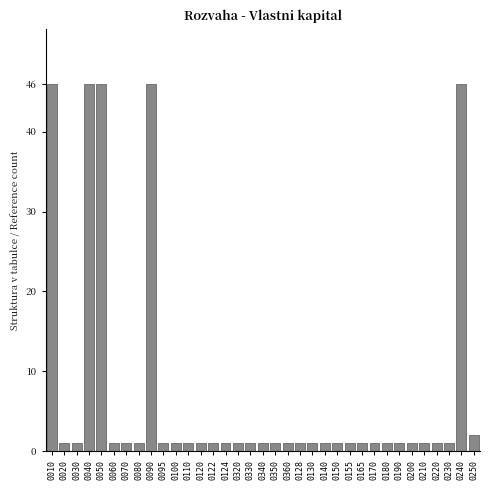

The value at 0040 is 13. True or false?

False